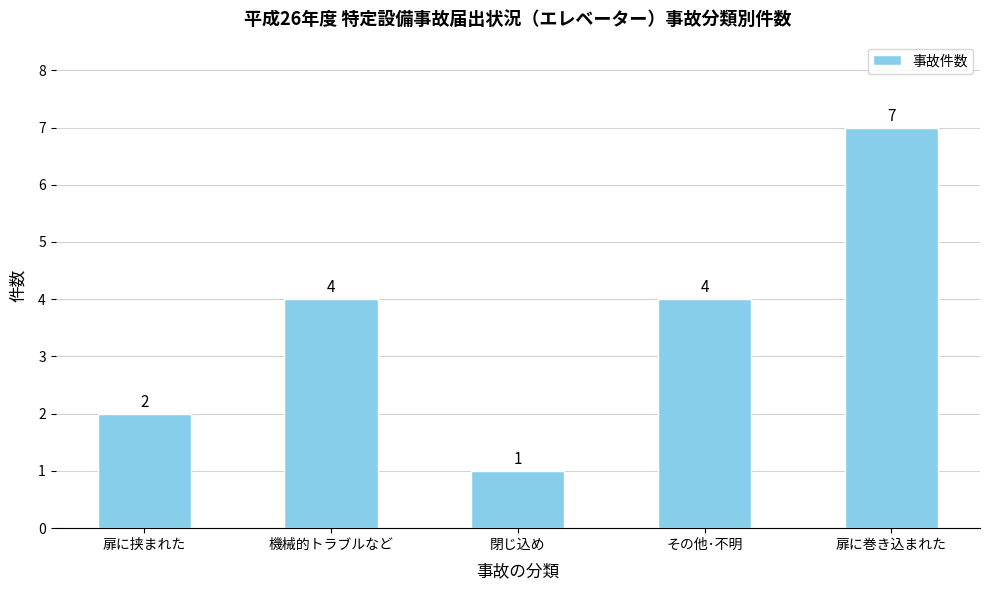

What is the change in value from 機械的トラブルなど to 閉じ込め?

-3